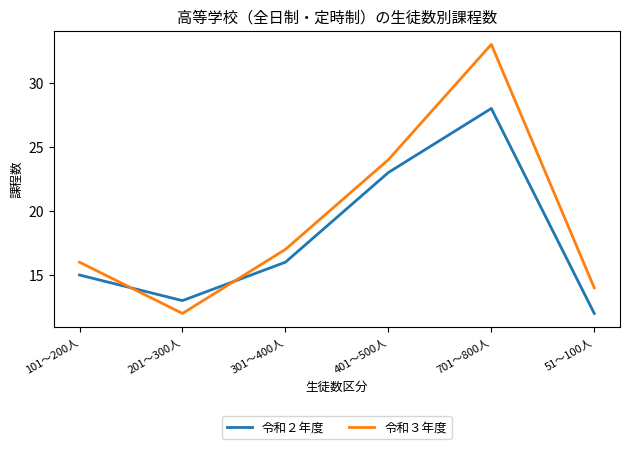

Rank the series by their maximum value, from lowest to highest.

令和２年度, 令和３年度